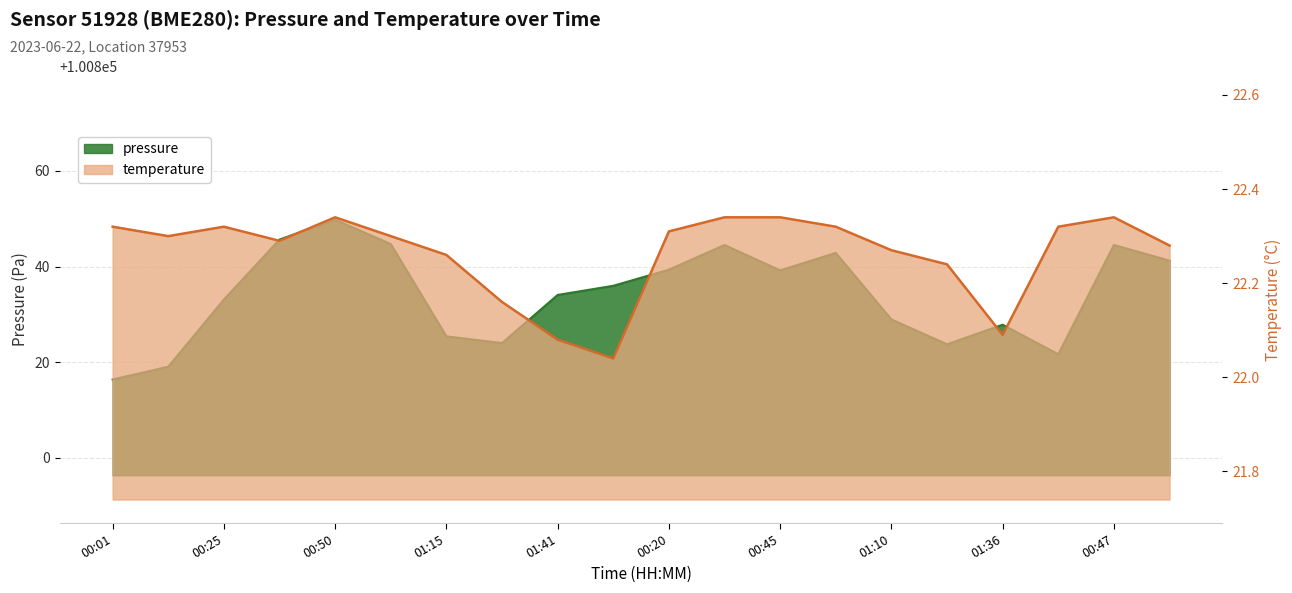

True or false: temperature and pressure intersect in this chart.

False